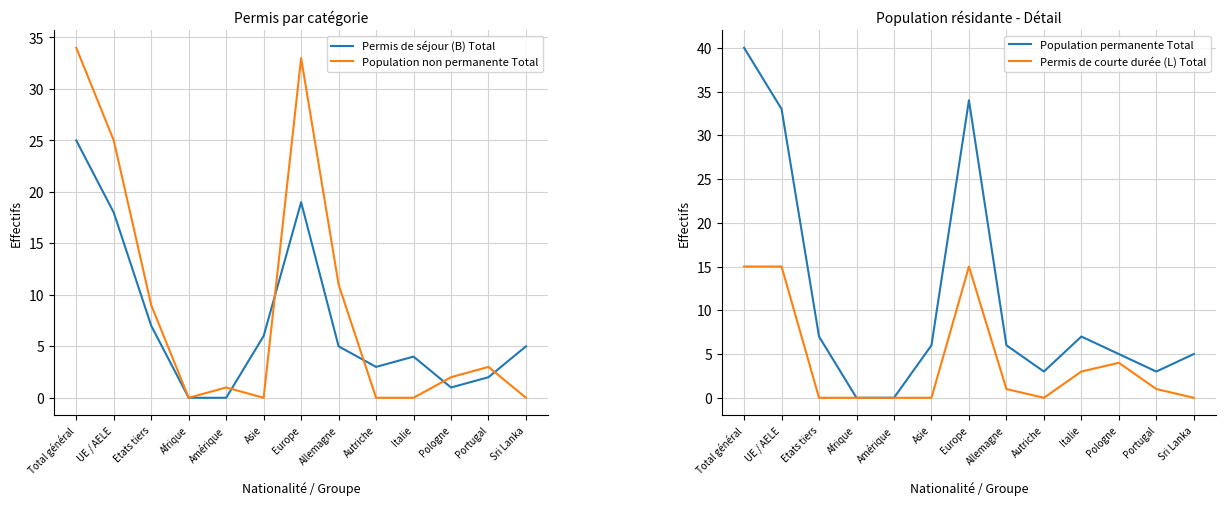

List the series in order of their peak value, highest first.

Population permanente Total, Population non permanente Total, Permis de séjour (B) Total, Permis de courte durée (L) Total